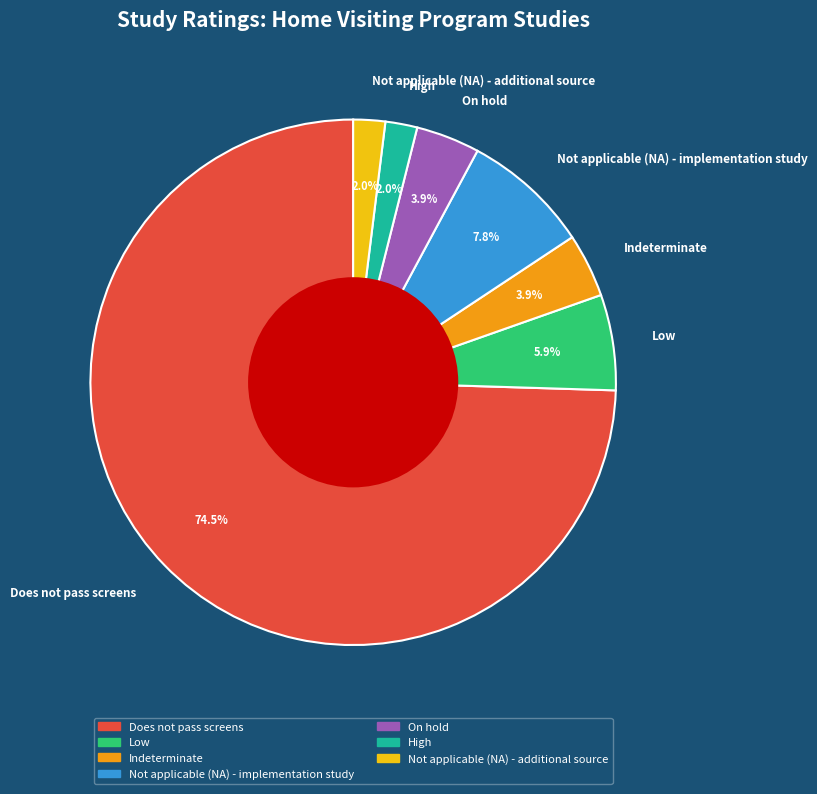

To the nearest percent, what is the average slice percentage?

14%